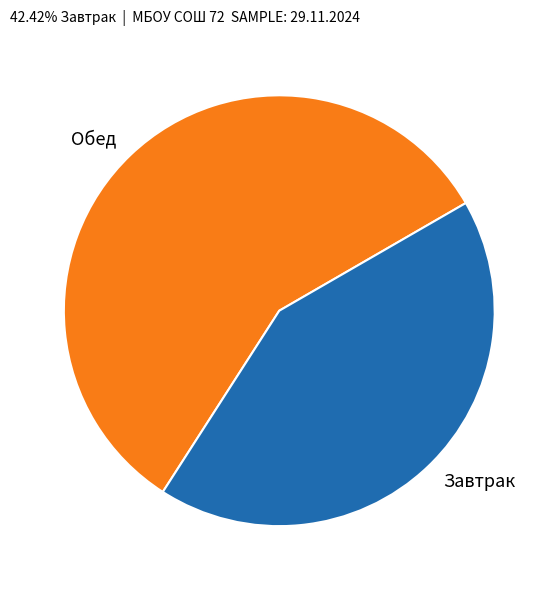

Count the number of slices in the pie.

2